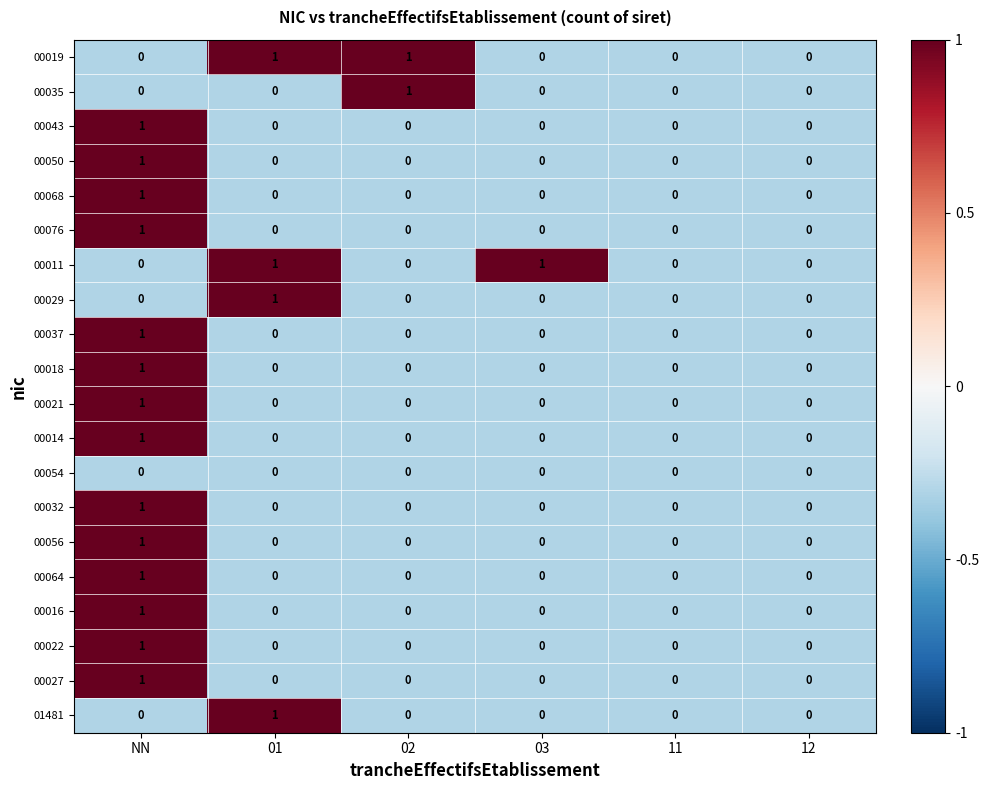

At which category is the sum across all series the highest?

NN